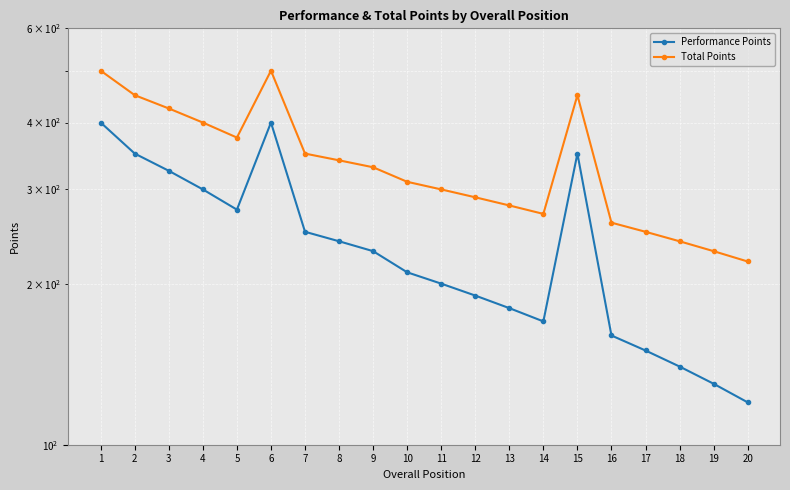

True or false: Total Points and Performance Points intersect in this chart.

False